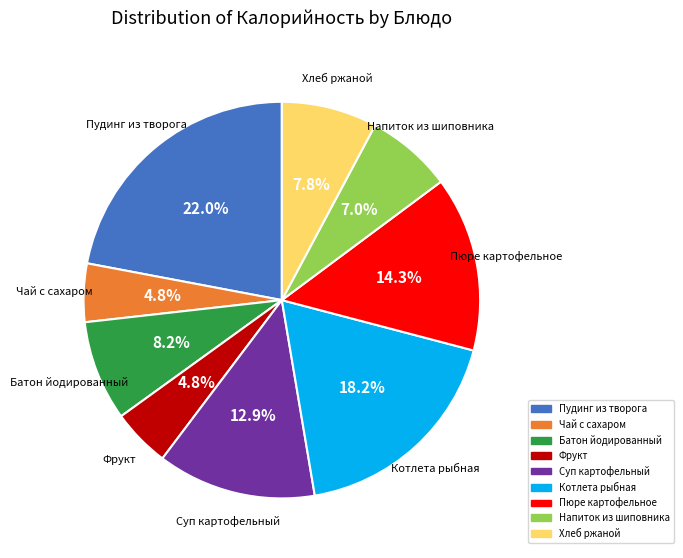

Is there a majority slice in this chart?

No